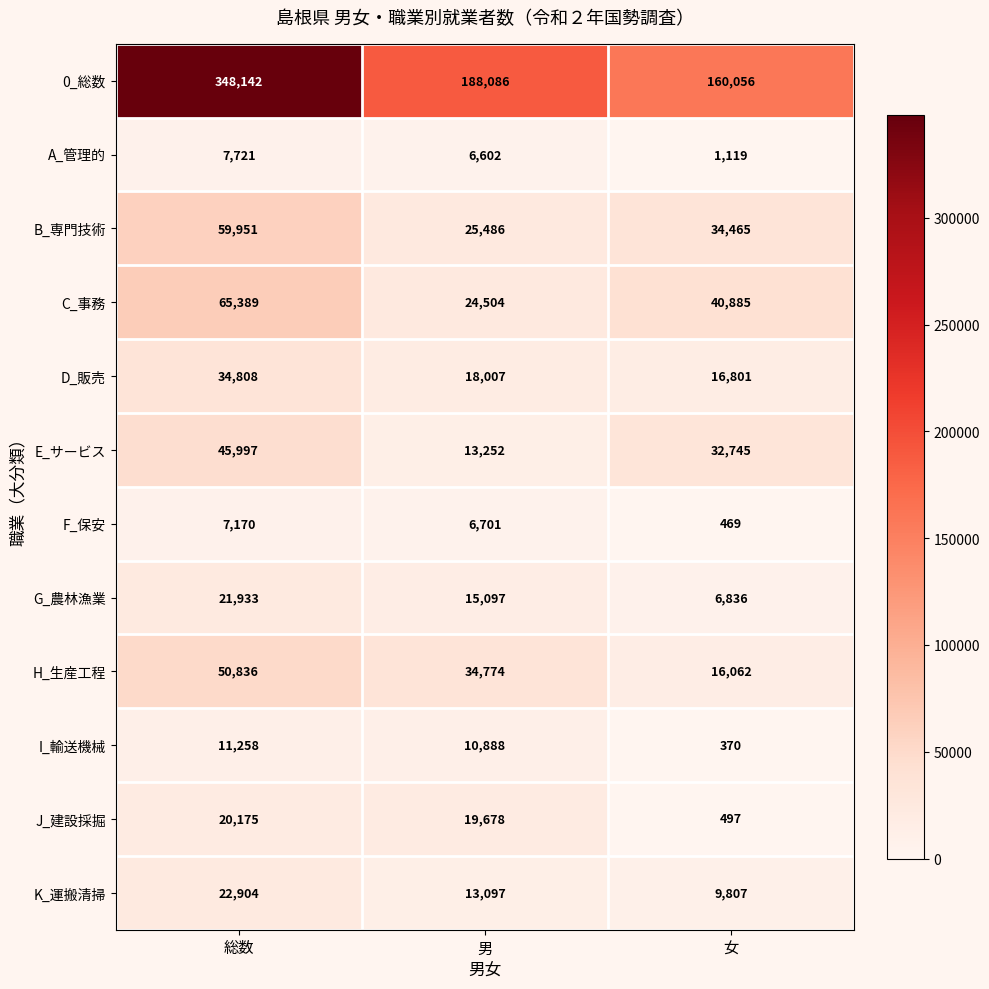

What is the spread (max minus min) of values at 男?

181484